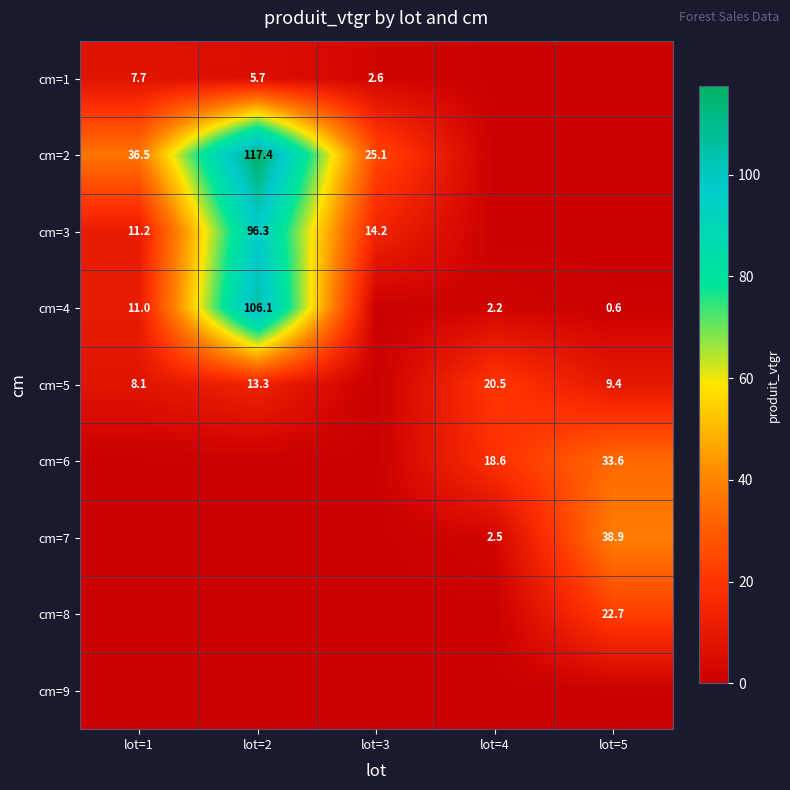

The cm=5 series shows 13.3 at lot=2. True or false?

True